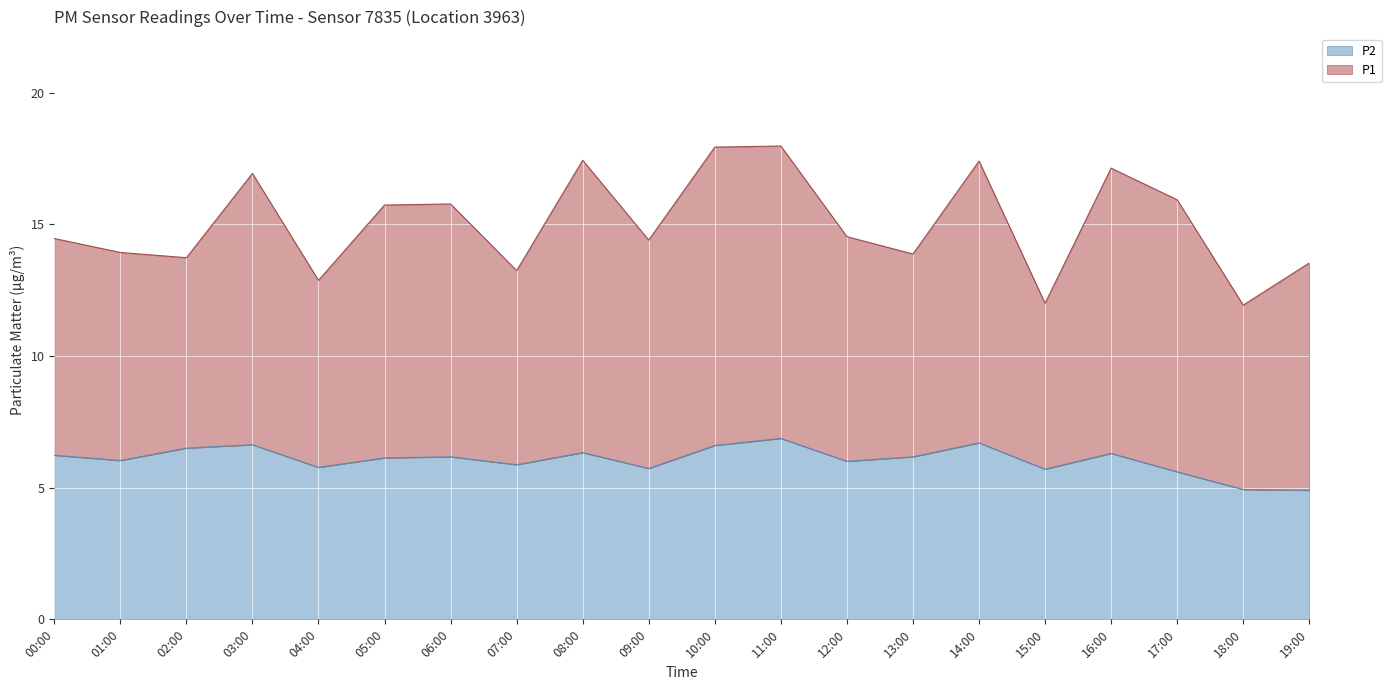

True or false: the data has more than 1 interior local peaks.

True